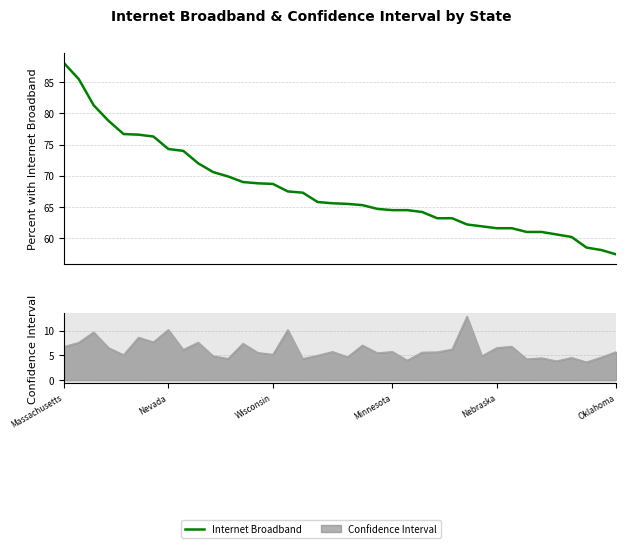

Is the value of Confidence Interval at 35 greater than the value of Internet Broadband at Nevada?

No